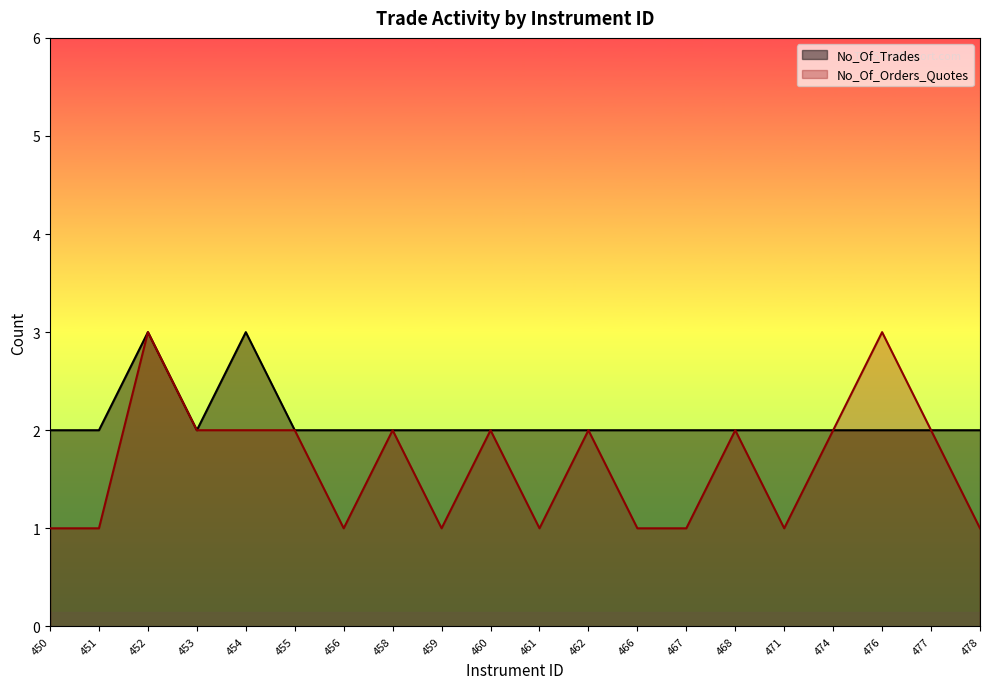

How many lines are shown in the chart?

2